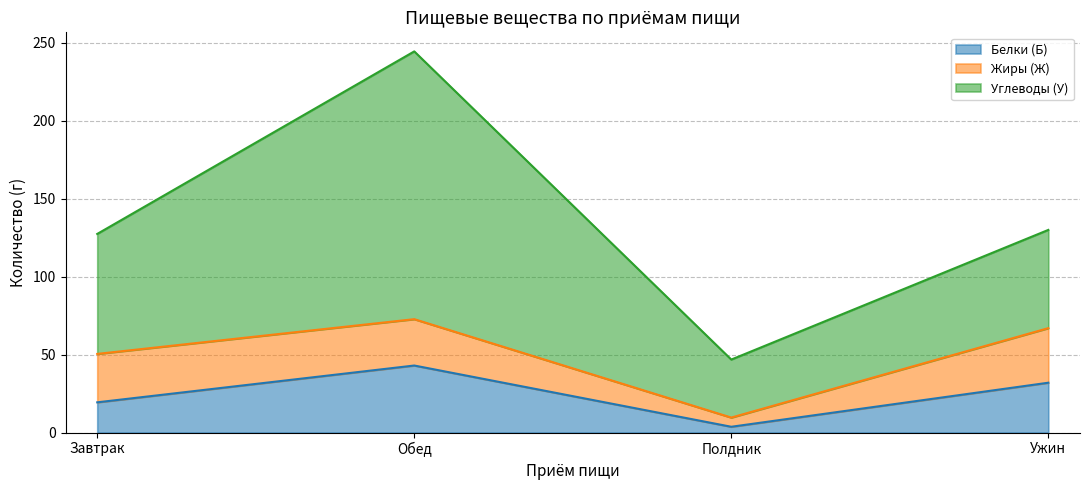

True or false: Углеводы (У) and Жиры (Ж) cross at least once.

False